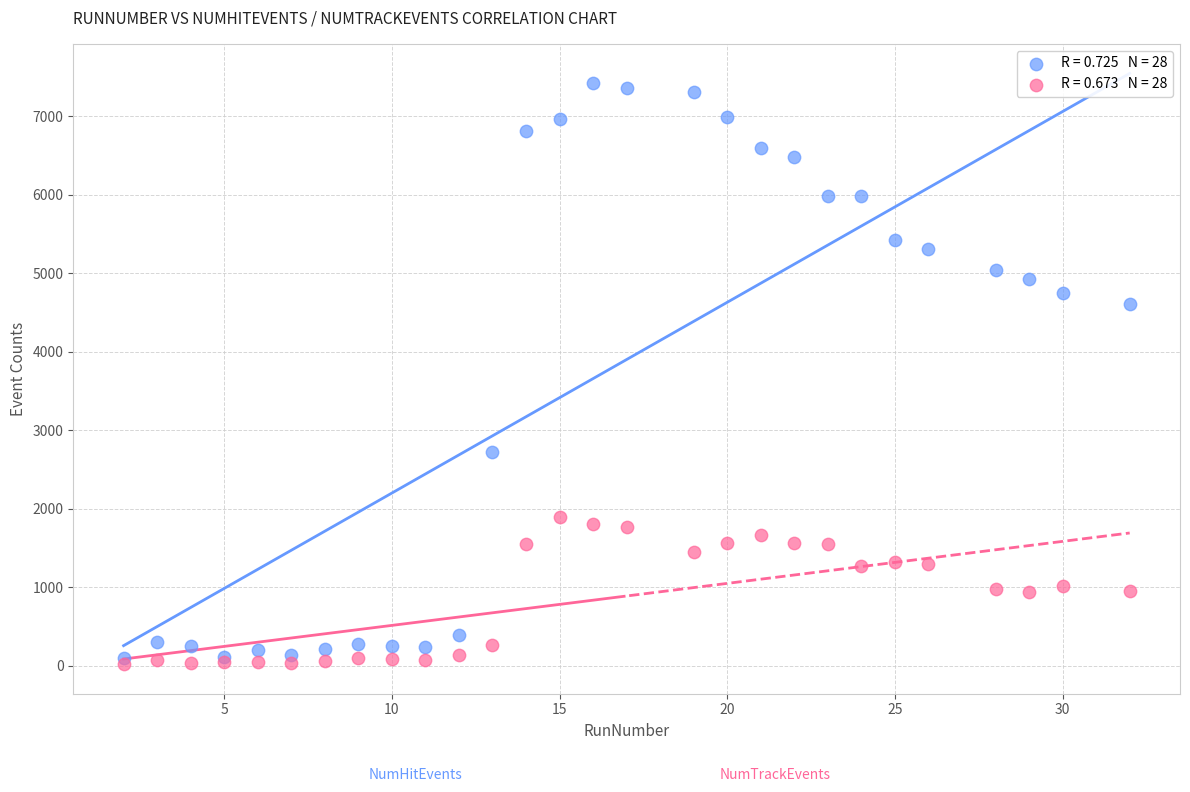

Across all series, what Y value is closest to 3719?

4610